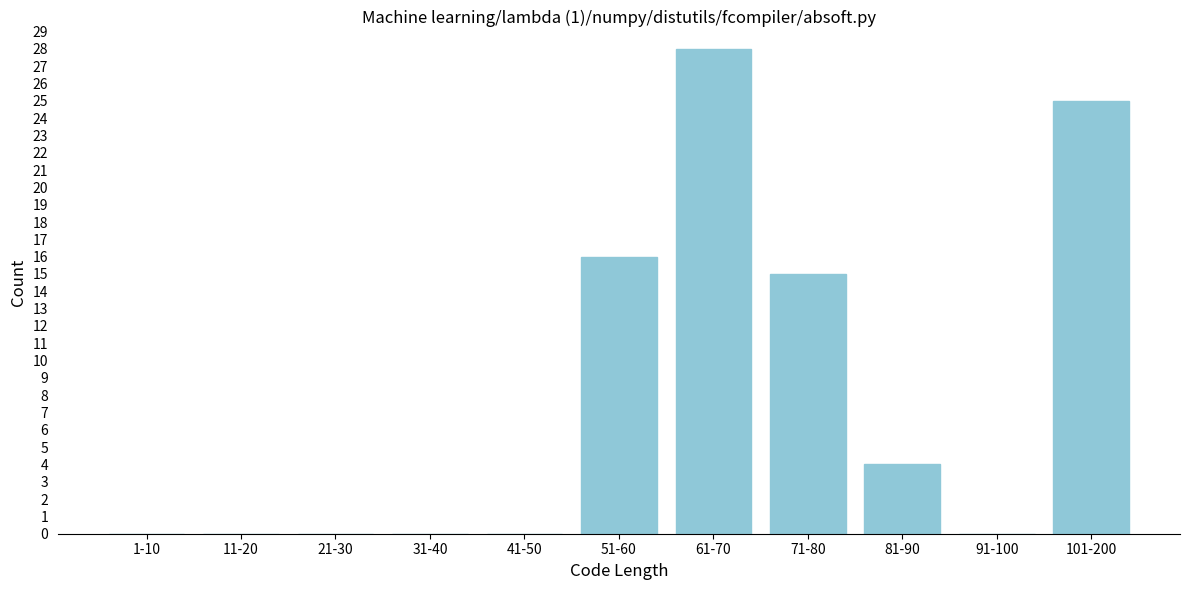

Reading left to right, extract all data points from this chart.

1-10=0	11-20=0	21-30=0	31-40=0	41-50=0	51-60=16	61-70=28	71-80=15	81-90=4	91-100=0	101-200=25